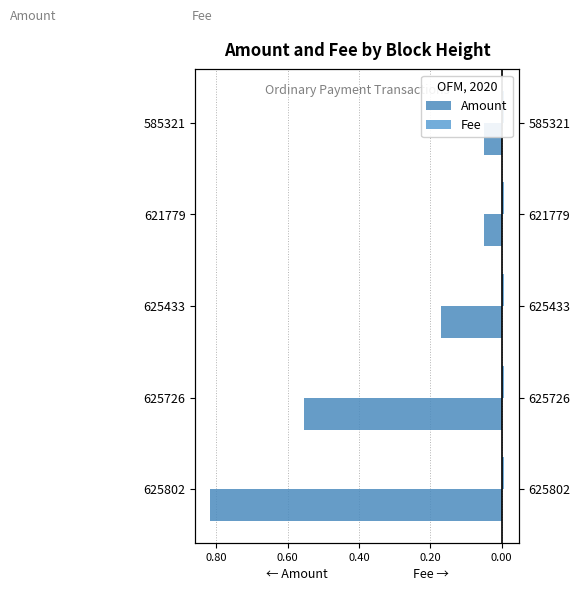

At 1.00, list the series in order from largest to smallest.

Fee, Amount